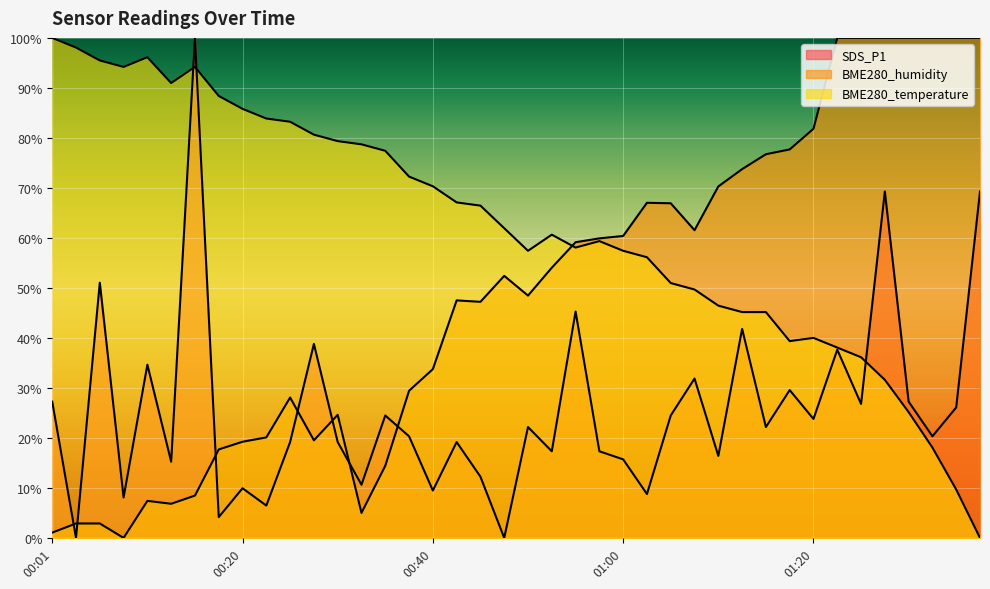

At how many categories does at least one series exceed 25?

40